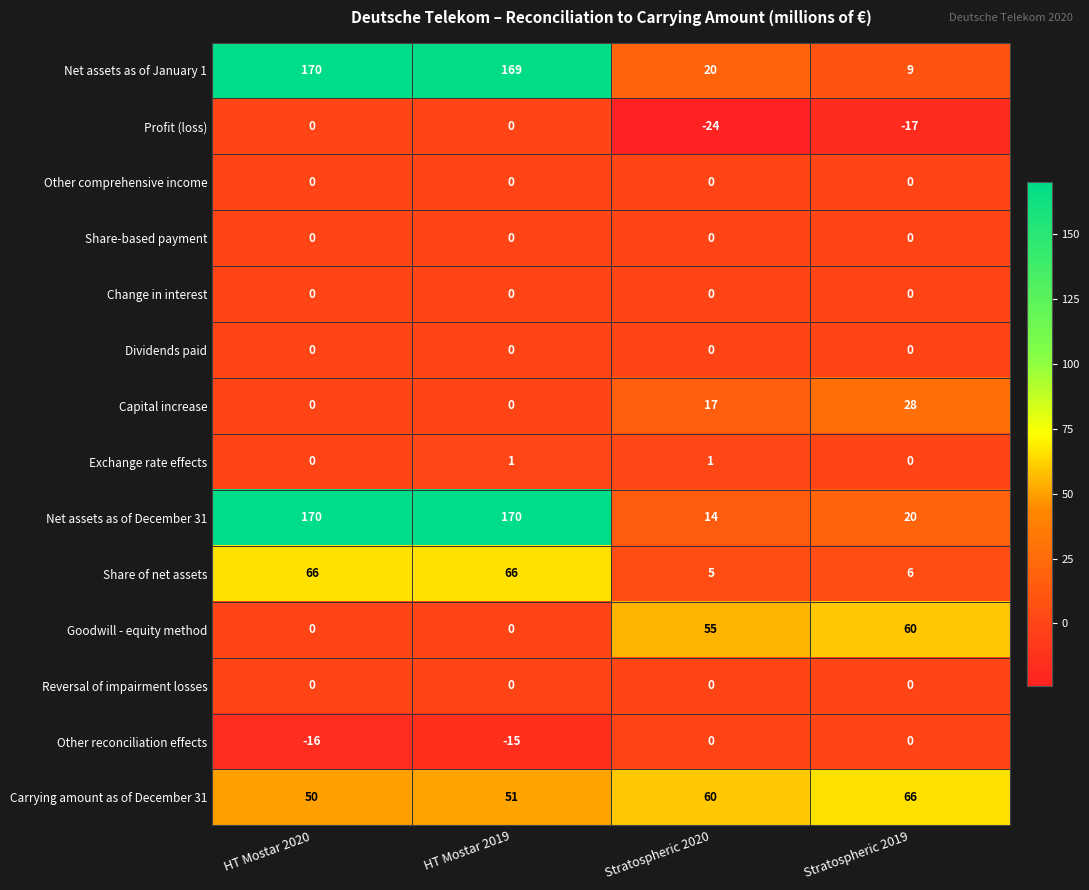

What is the minimum value shown in the chart?

-24